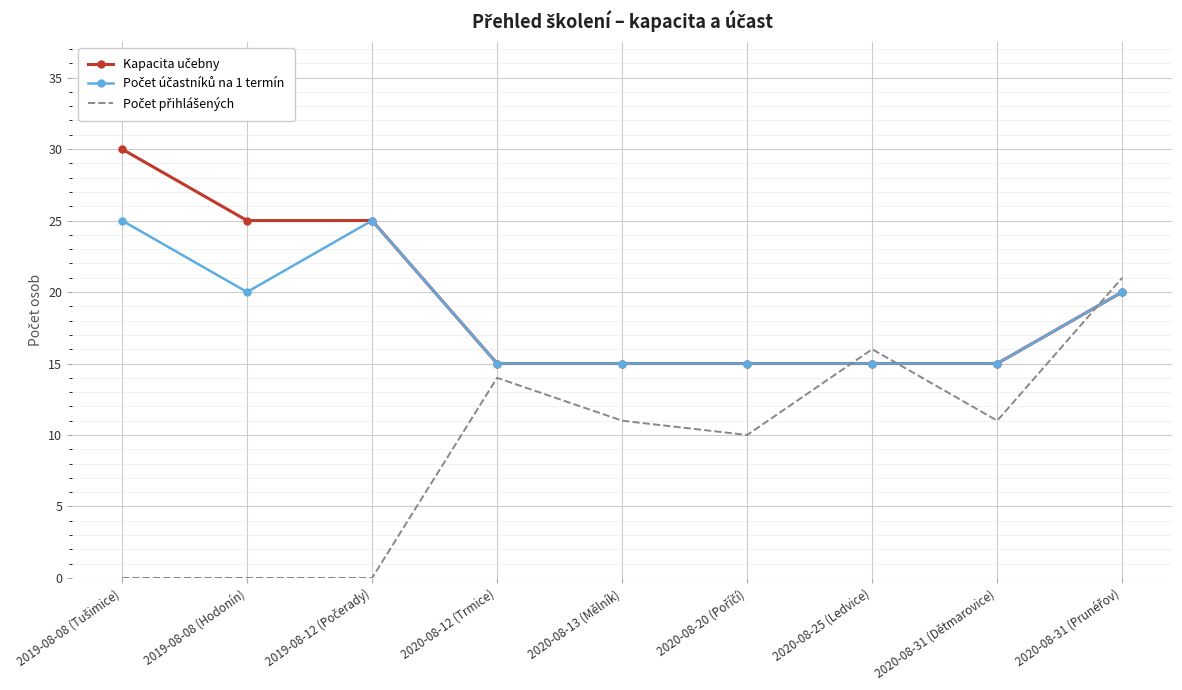

What position from the left is 2019-08-08 (Hodonín)?

2